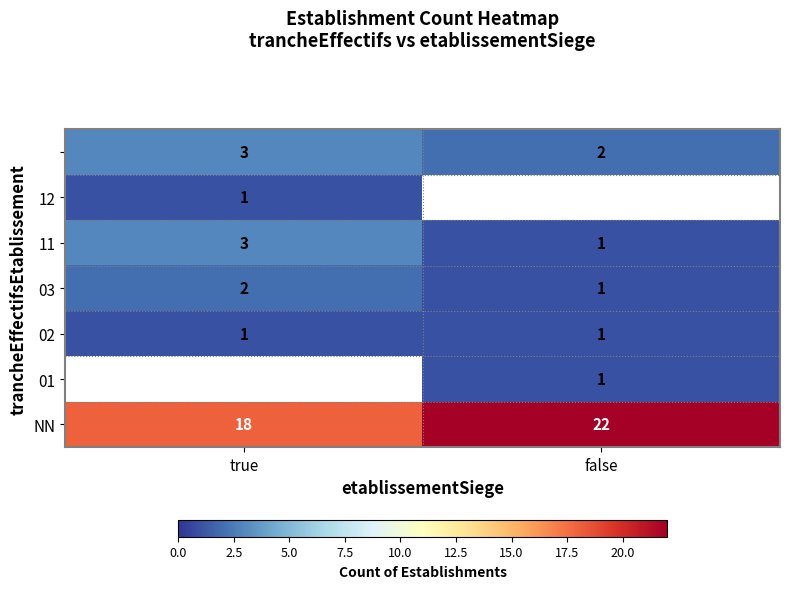

What is the spread (max minus min) of values at false?

21.0